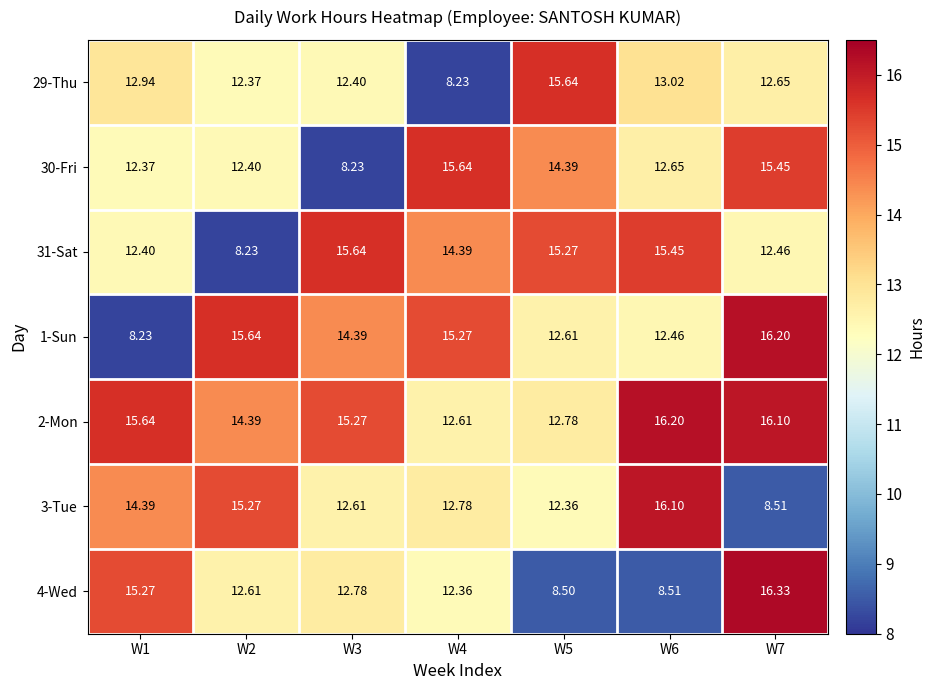

Is the value of 31-Sat at W2 greater than the value of 30-Fri at W2?

No